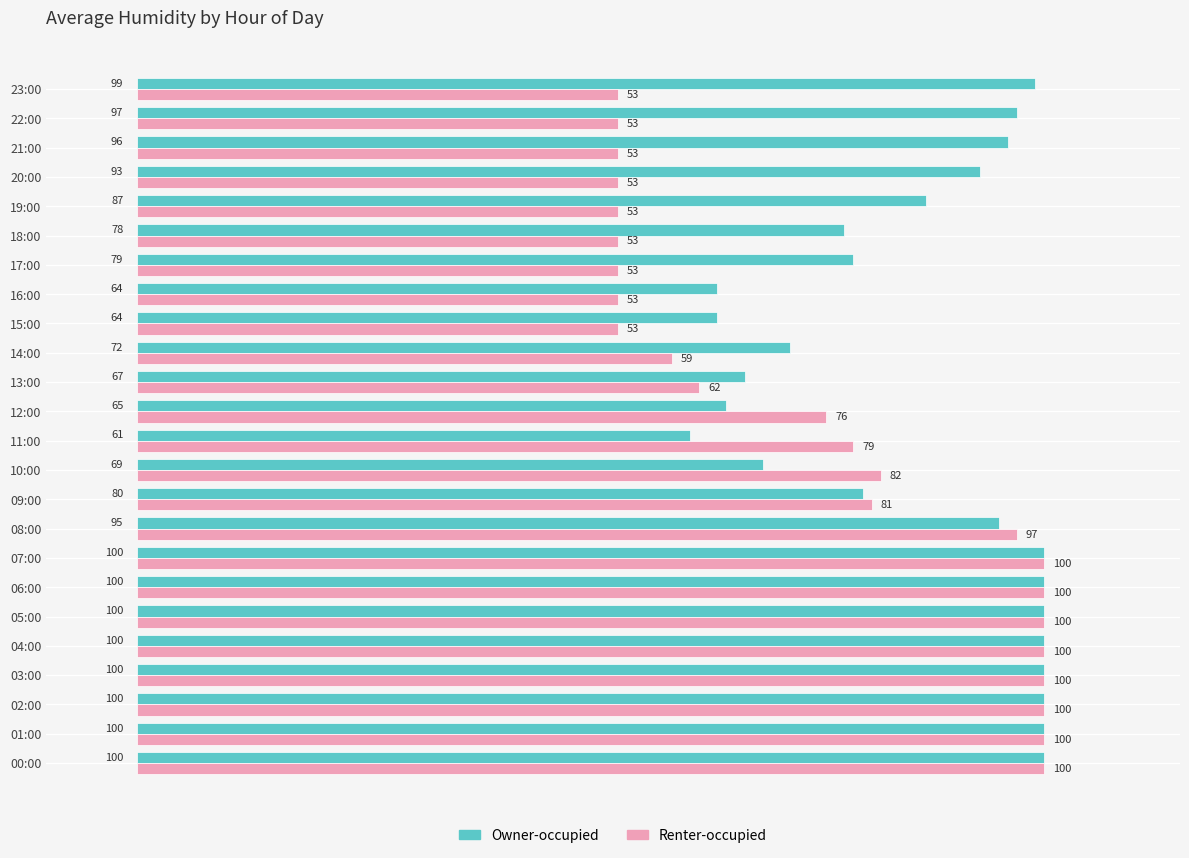

Rank the series at 10:00 from lowest to highest value.

Owner-occupied, Renter-occupied